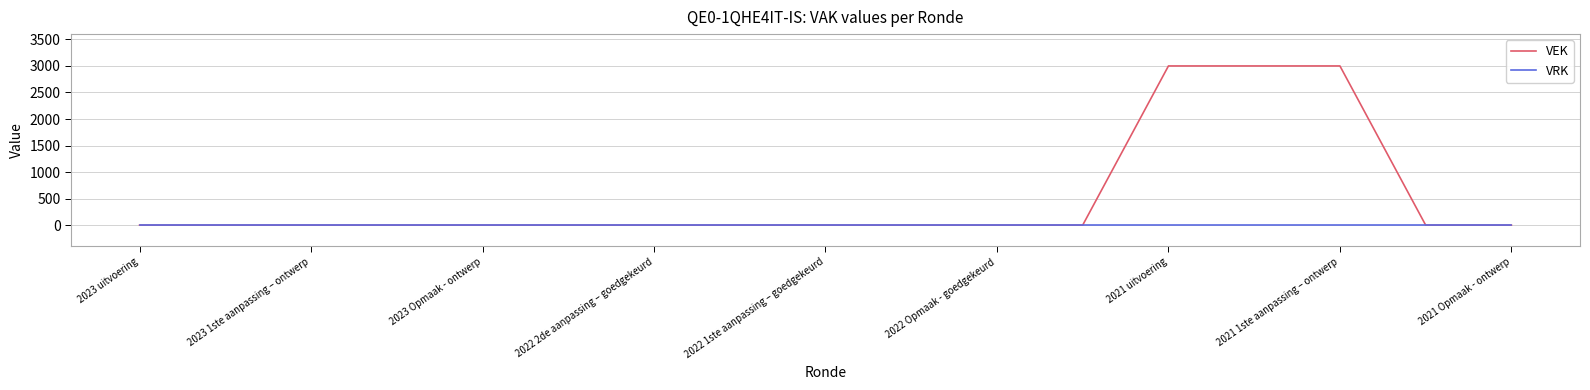

List the series in order of their overall mean, lowest first.

VRK, VEK